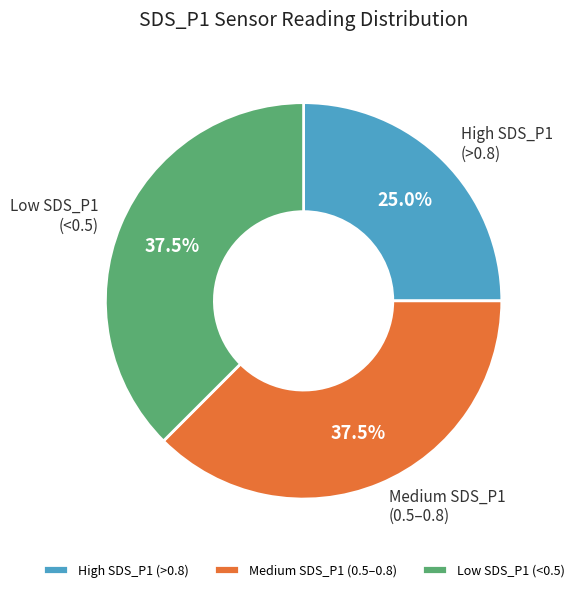

Which slice is the smallest?

High SDS_P1 (>0.8)